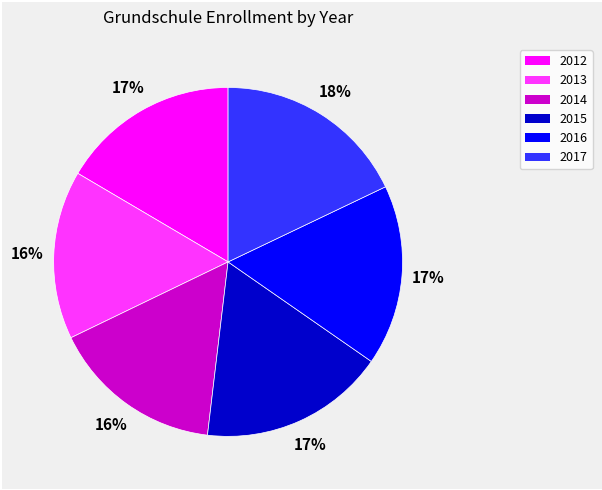

Do 2017 and 2014 together represent more than half of the pie?

No